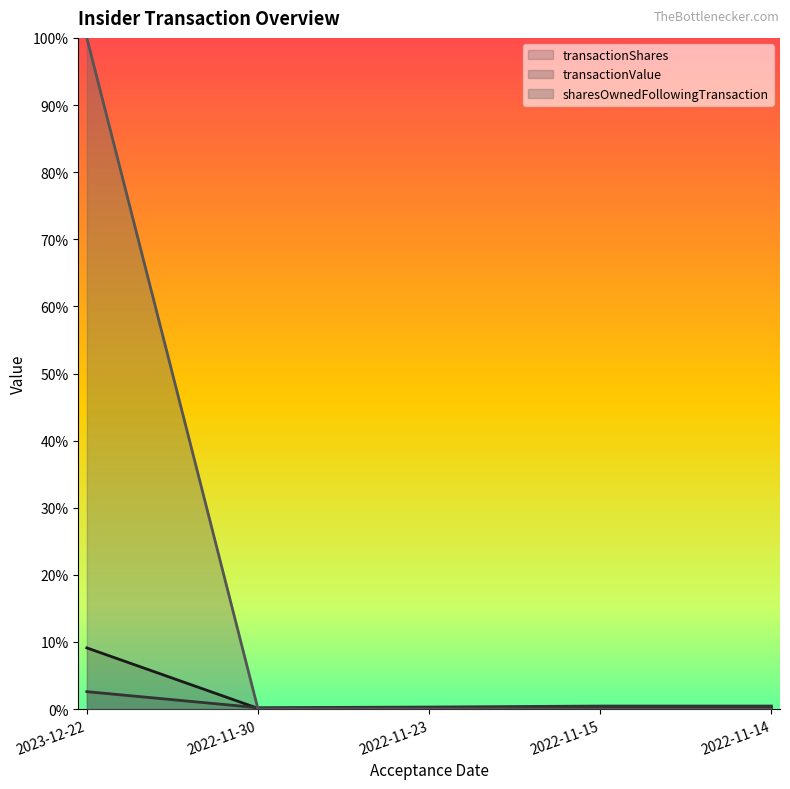

True or false: transactionValue has a value of 0.0 at 2022-11-30.

False